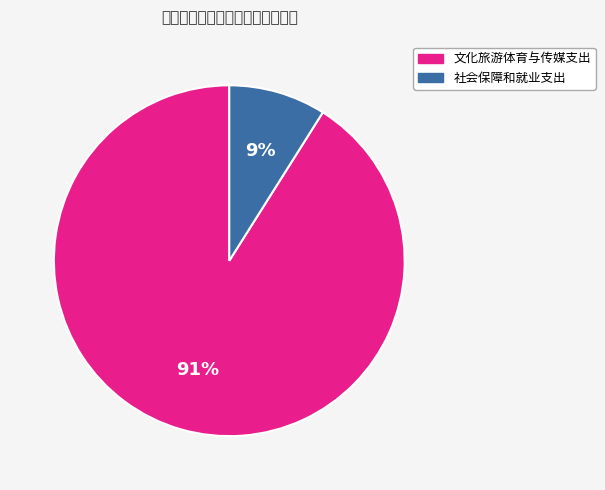

Does any single category account for the majority?

Yes